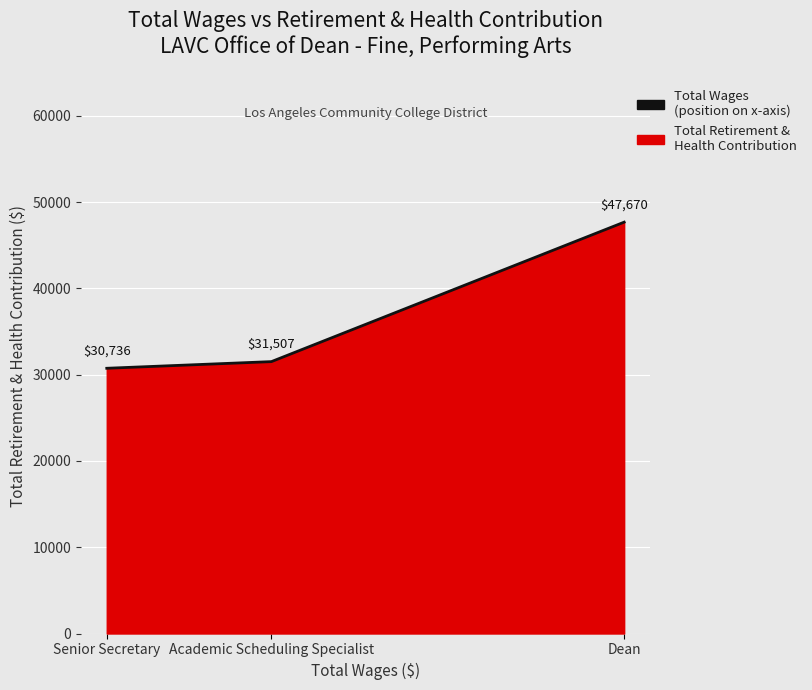

Where is the data nearest to the value 39203?

Academic Scheduling Specialist